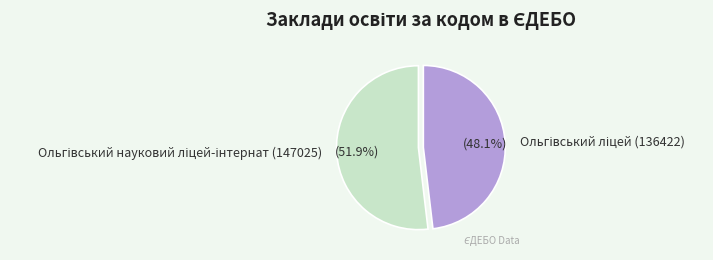

Is there a majority slice in this chart?

Yes